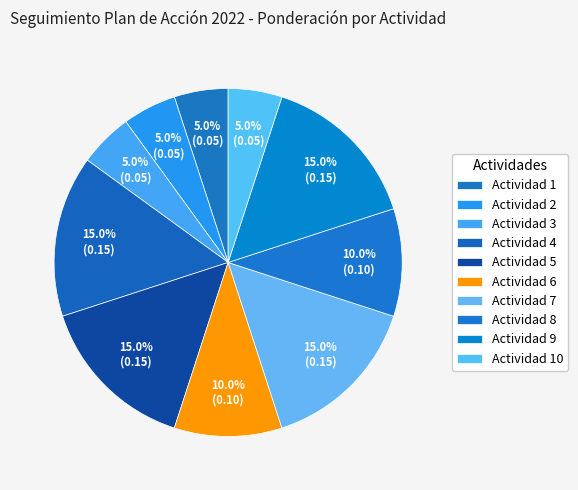

Rank the categories by value from lowest to highest.

Actualización general de información pública (Actividad 1), Participar en las charlas de orientación (Actividad 2), Brindar atención presencial (Actividad 3), Garantizar el servicio a la ciudadanía (Actividad 10), Generar informes técnicos mensuales (Actividad 6), Evaluar la satisfacción de la atención (Actividad 8), Registrar y atender el 100% de las acciones (Actividad 4), Controlar el cumplimiento de términos (Actividad 5), Realizar seguimiento y evaluación acciones mejora (Actividad 7), Seguimiento al cumplimiento información publicada (Actividad 9)